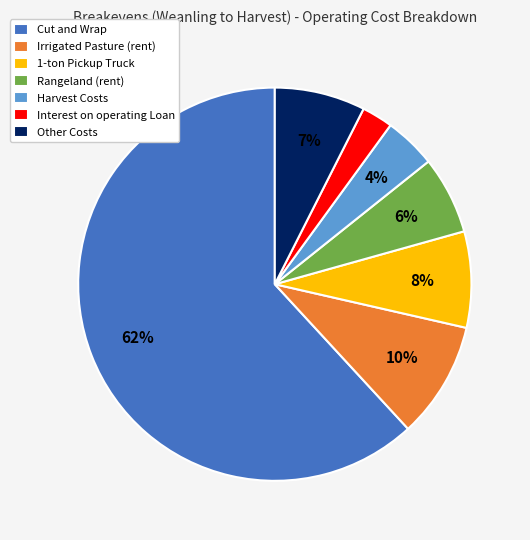

To the nearest percent, what is the difference between the Cut and Wrap and Interest on operating Loan slice percentages?

59%